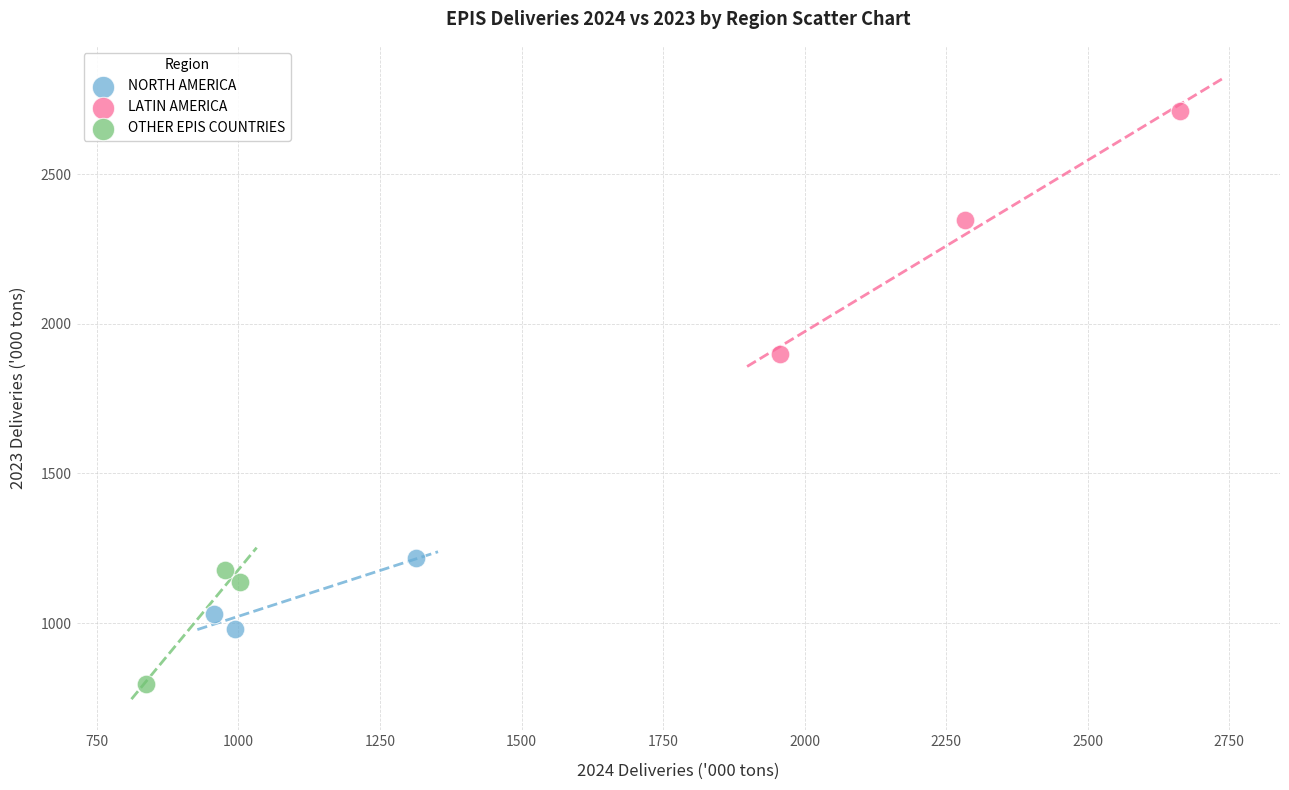

Which series has the largest Y range (max minus min)?

LATIN AMERICA